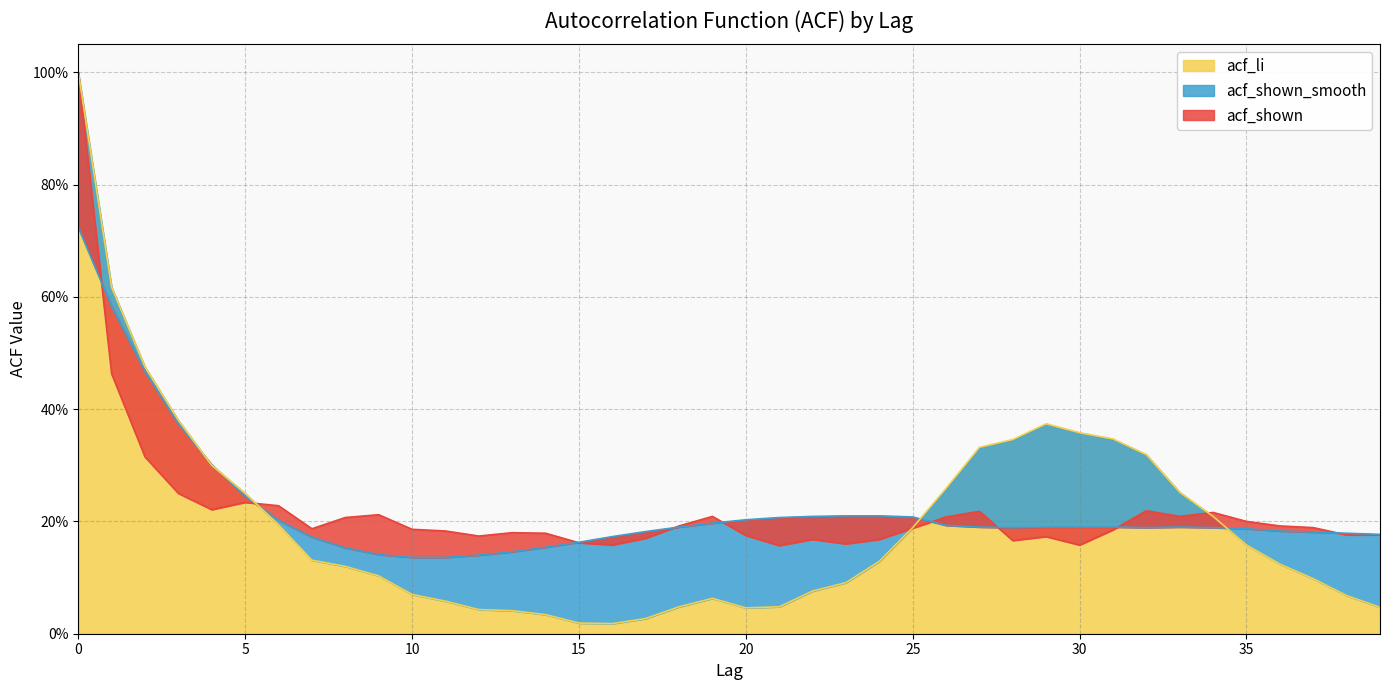

Is it true that acf_li equals 0.3 at 33?

True